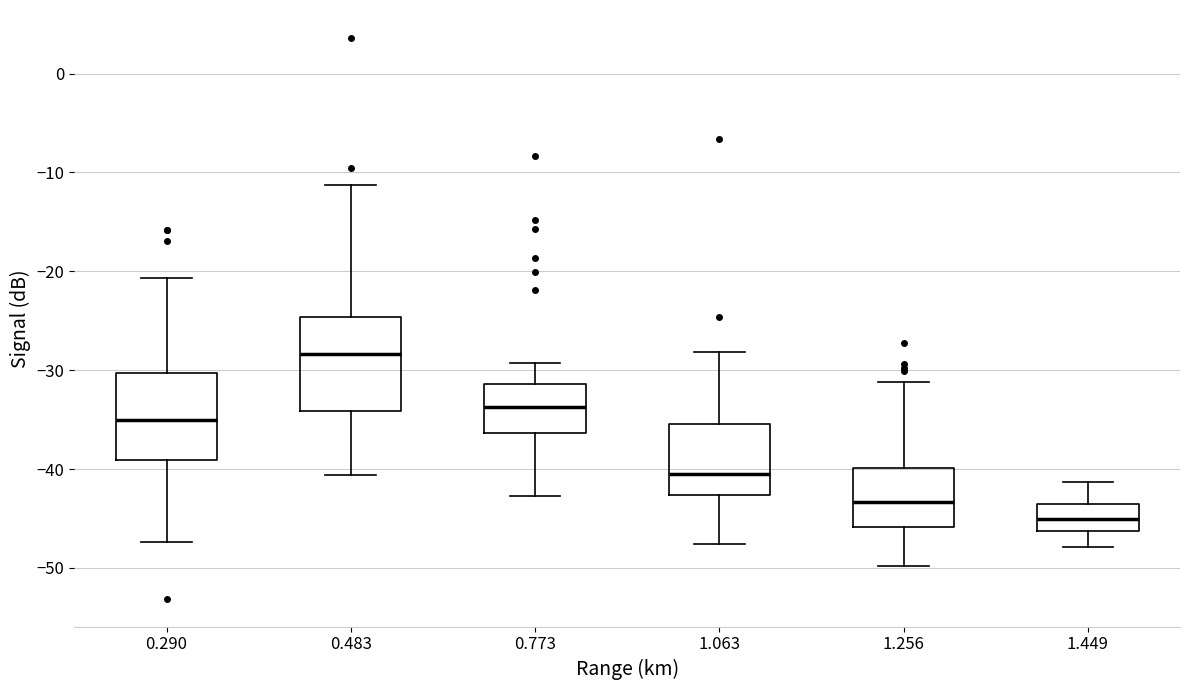

Reading left to right, transcribe this box plot: for each box, give where its median line is, the range the box spans, and where its two whiskers end, as read against the y-axis. The values are not printed on the chart, so give them approximately, as read against the axis.

0.290: median -35, box -39 to -30, whiskers -47 to -21
0.483: median -28, box -34 to -25, whiskers -41 to -11
0.773: median -34, box -36 to -31, whiskers -43 to -29
1.063: median -40, box -43 to -35, whiskers -48 to -28
1.256: median -43, box -46 to -40, whiskers -50 to -31
1.449: median -45, box -46 to -44, whiskers -48 to -41